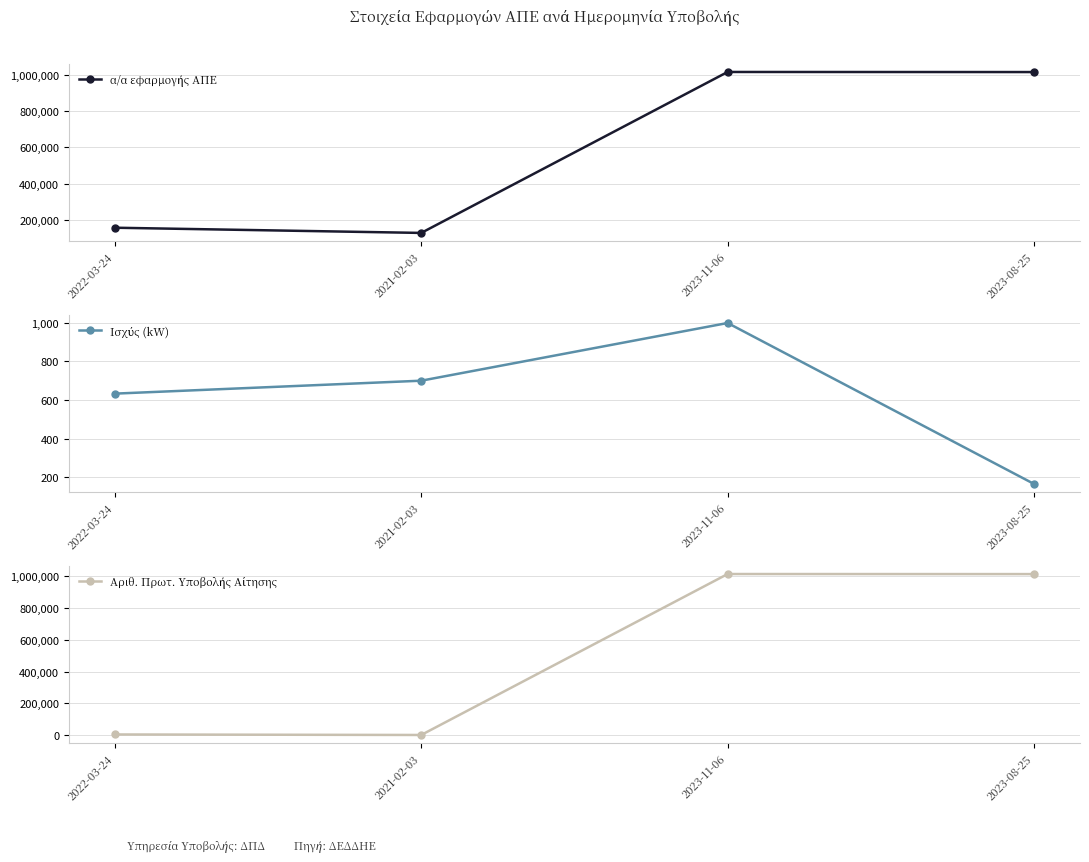

At which label does α/α εφαρμογής ΑΠΕ first exceed 1013792?

2023-11-06